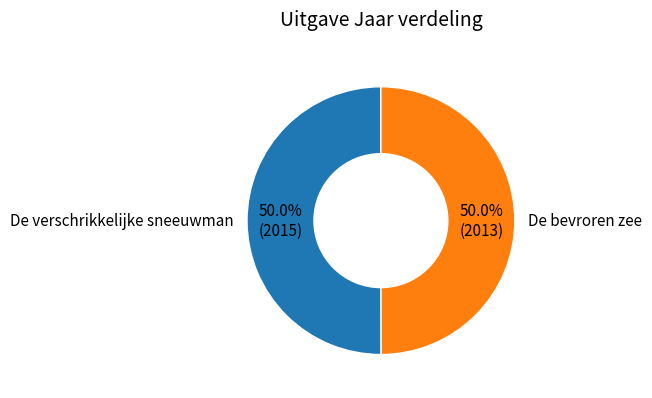

Is the sum of De verschrikkelijke sneeuwman and De bevroren zee greater than half?

Yes